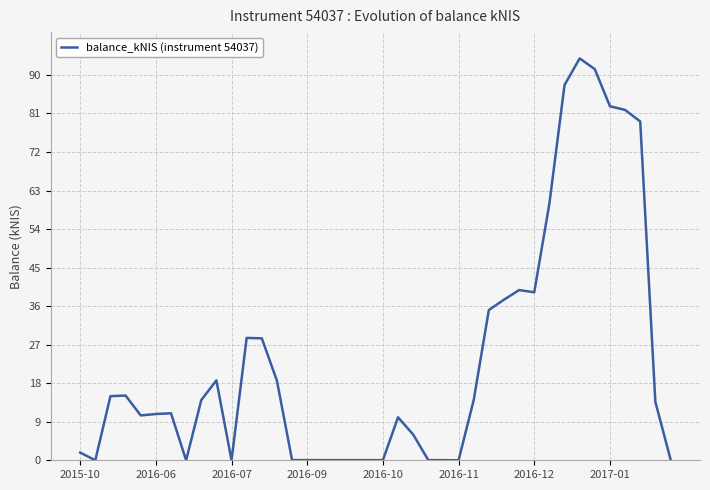

What is the maximum value shown in the chart?

93.9